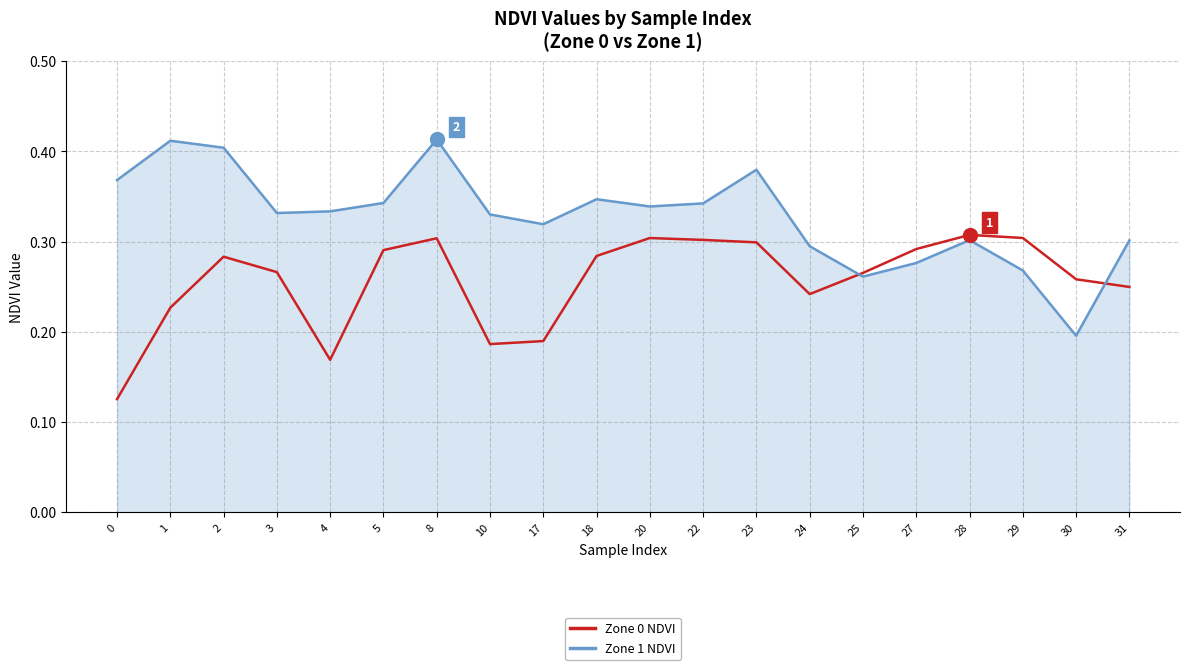

True or false: Zone 1 NDVI has more than 1 interior local peaks.

True